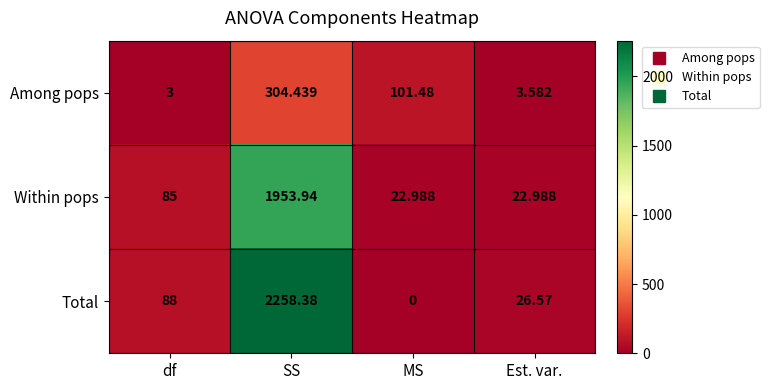

At which label is Among pops closest to 153?

MS